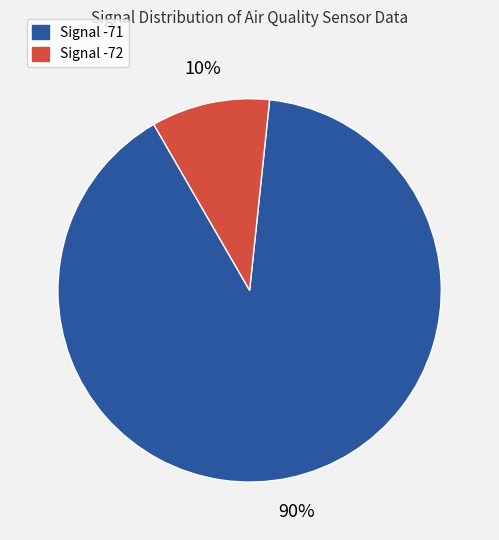

To the nearest percent, what is the average slice percentage?

50%